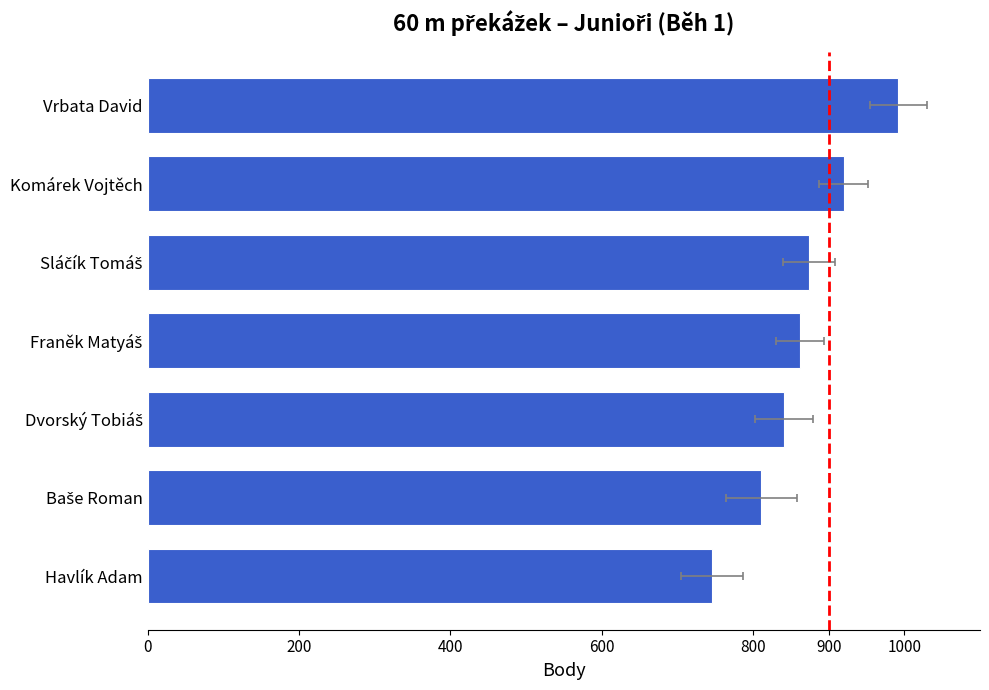

What is the ratio of the value at Havlík Adam to the value at Baše Roman?

0.9